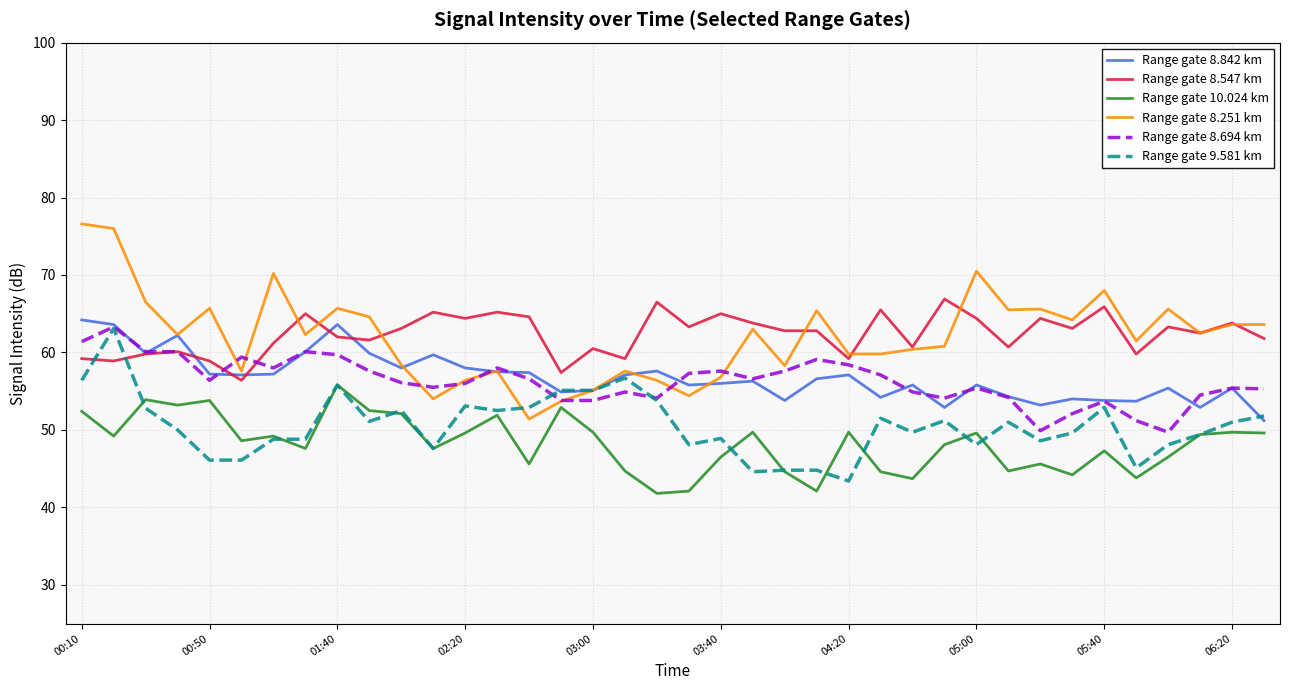

What is the maximum value shown in the chart?

76.6